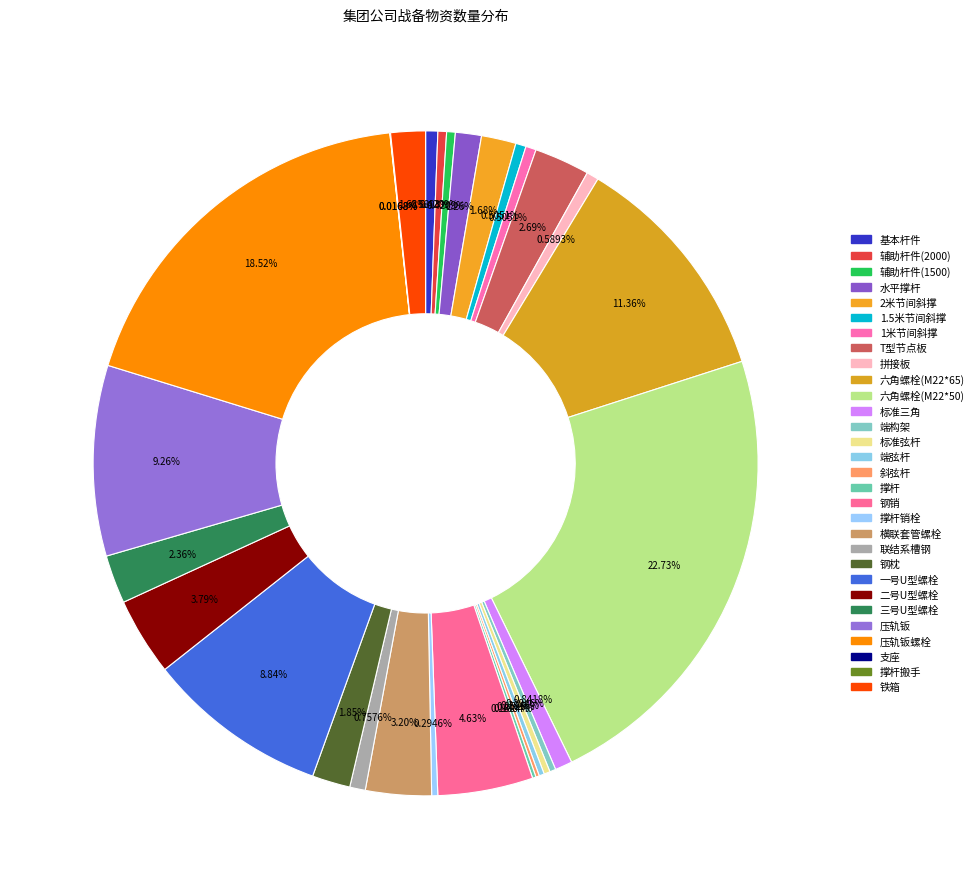

How many slices are in this pie chart?

30